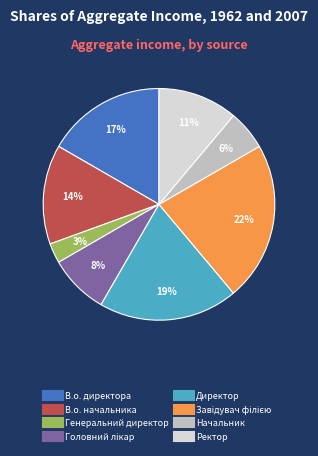

True or false: В.о. директора accounts for 17% of the total.

True